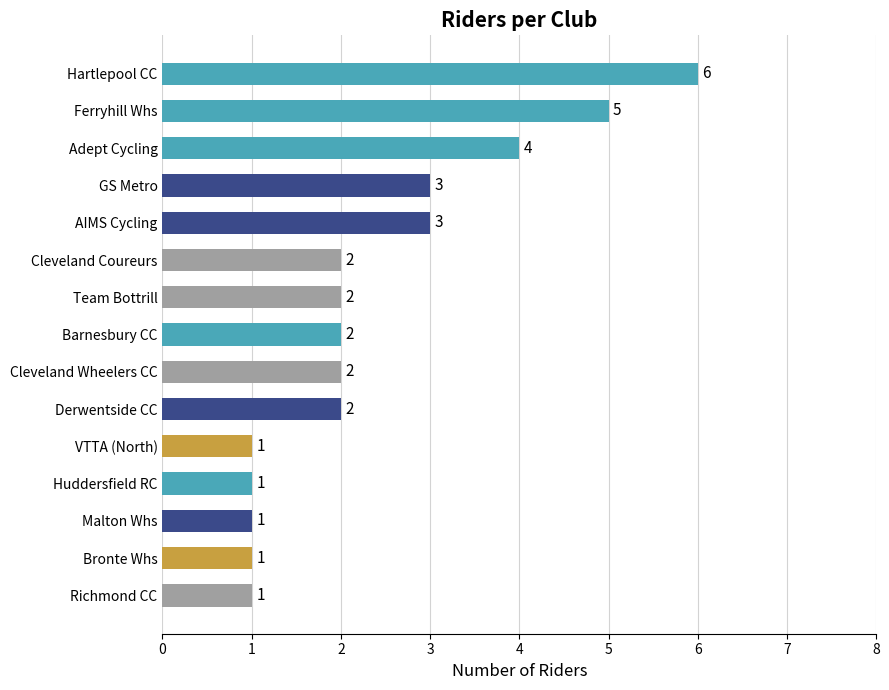

Reading top to bottom, what are all the values shown in this chart?

Hartlepool CC=6	Ferryhill Whs=5	Adept Cycling=4	GS Metro=3	AIMS Cycling=3	Cleveland Coureurs=2	Team Bottrill=2	Barnesbury CC=2	Cleveland Wheelers CC=2	Derwentside CC=2	VTTA (North)=1	Huddersfield RC=1	Malton Whs=1	Bronte Whs=1	Richmond CC=1